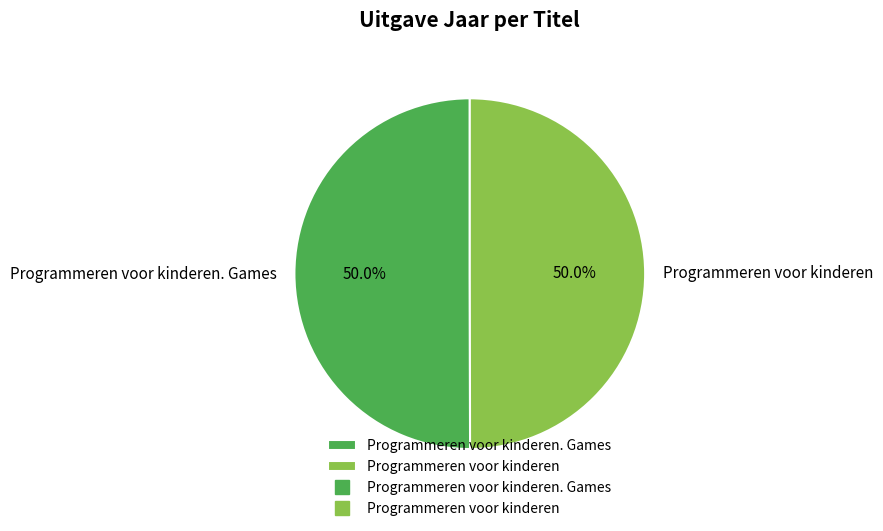

Approximately how many times larger is the value at Programmeren voor kinderen compared to Programmeren voor kinderen. Games?

1.0